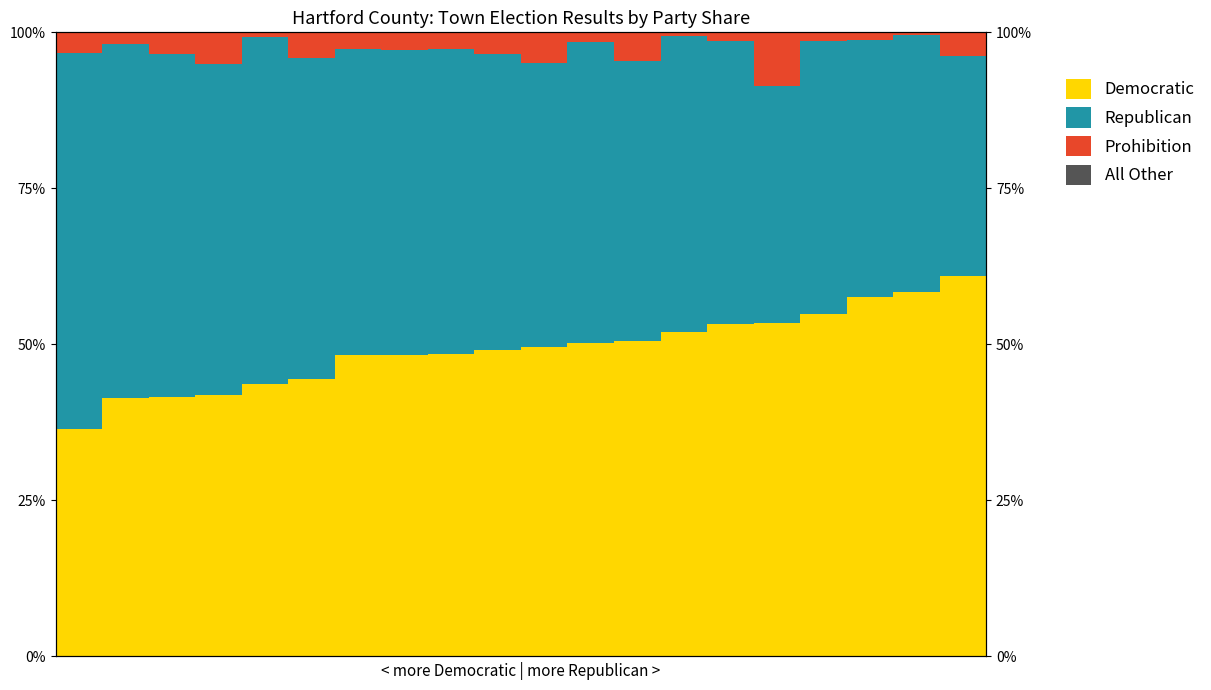

How many data points in Republican are above 48?

10